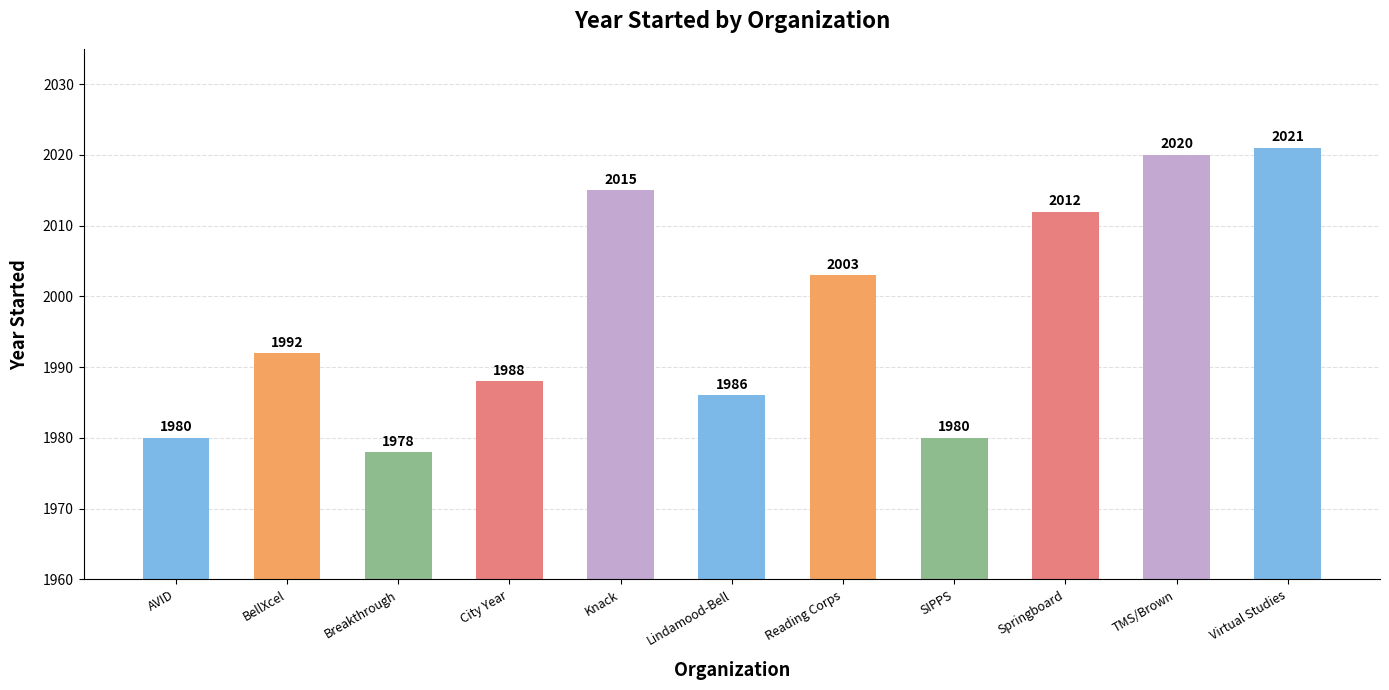

True or false: the data shows 2012 at Springboard.

True